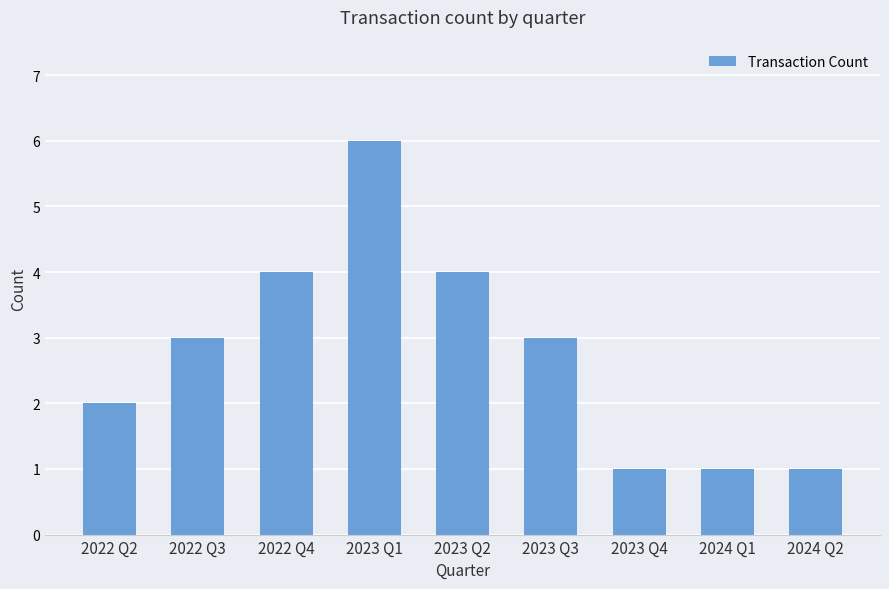

Are the bars horizontal?

No